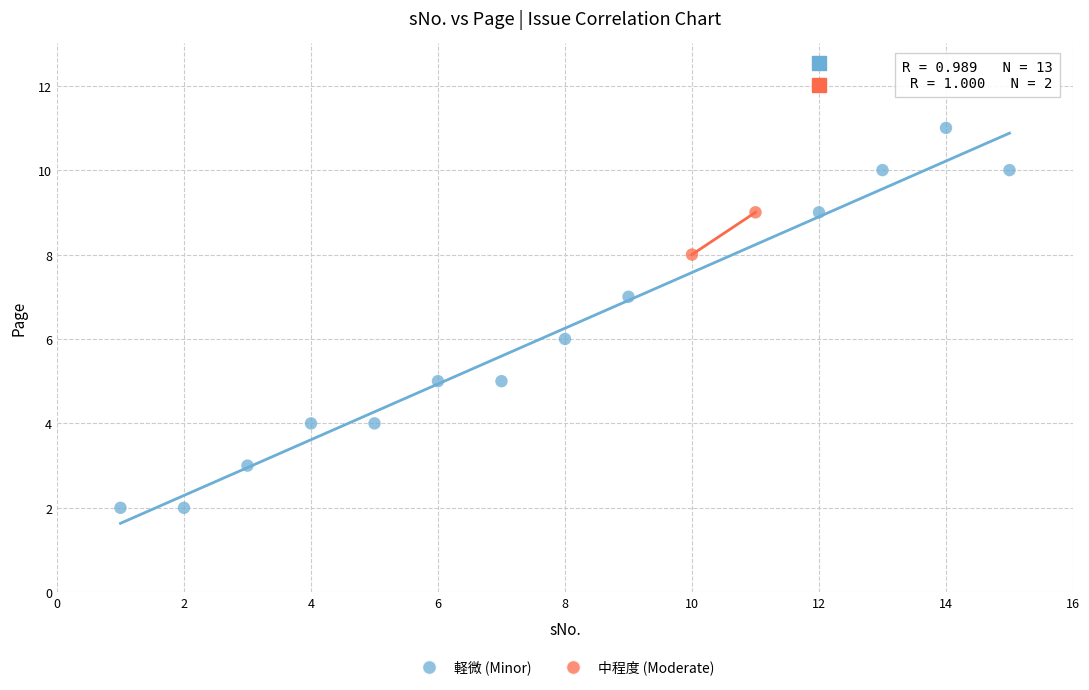

Which series has the widest spread of Y values?

軽微 (Minor)